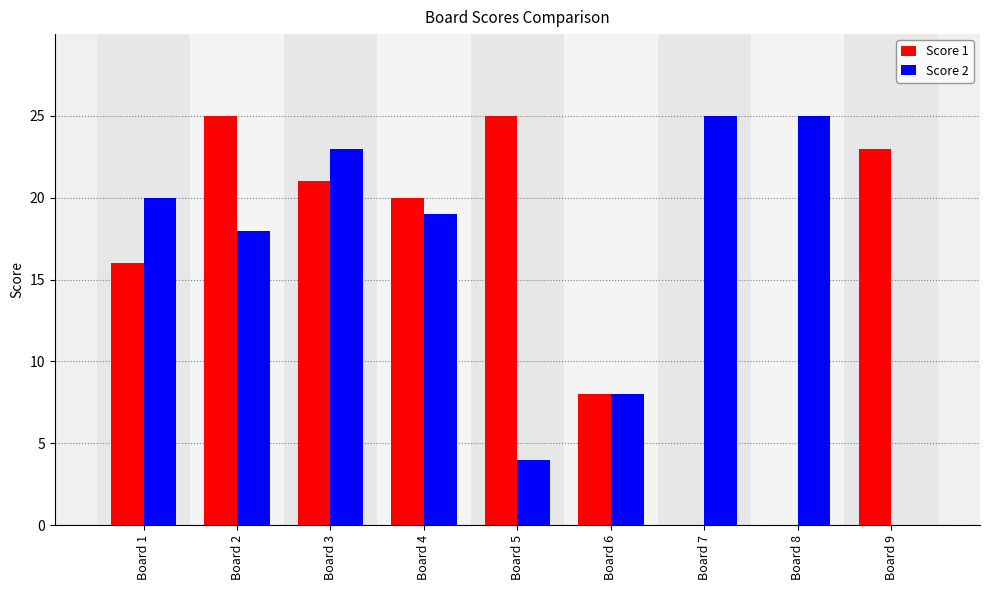

Reading left to right, list all the values displayed in this chart.

Score 1: 16	25	21	20	25	8	0	0	23
Score 2: 20	18	23	19	4	8	25	25	0